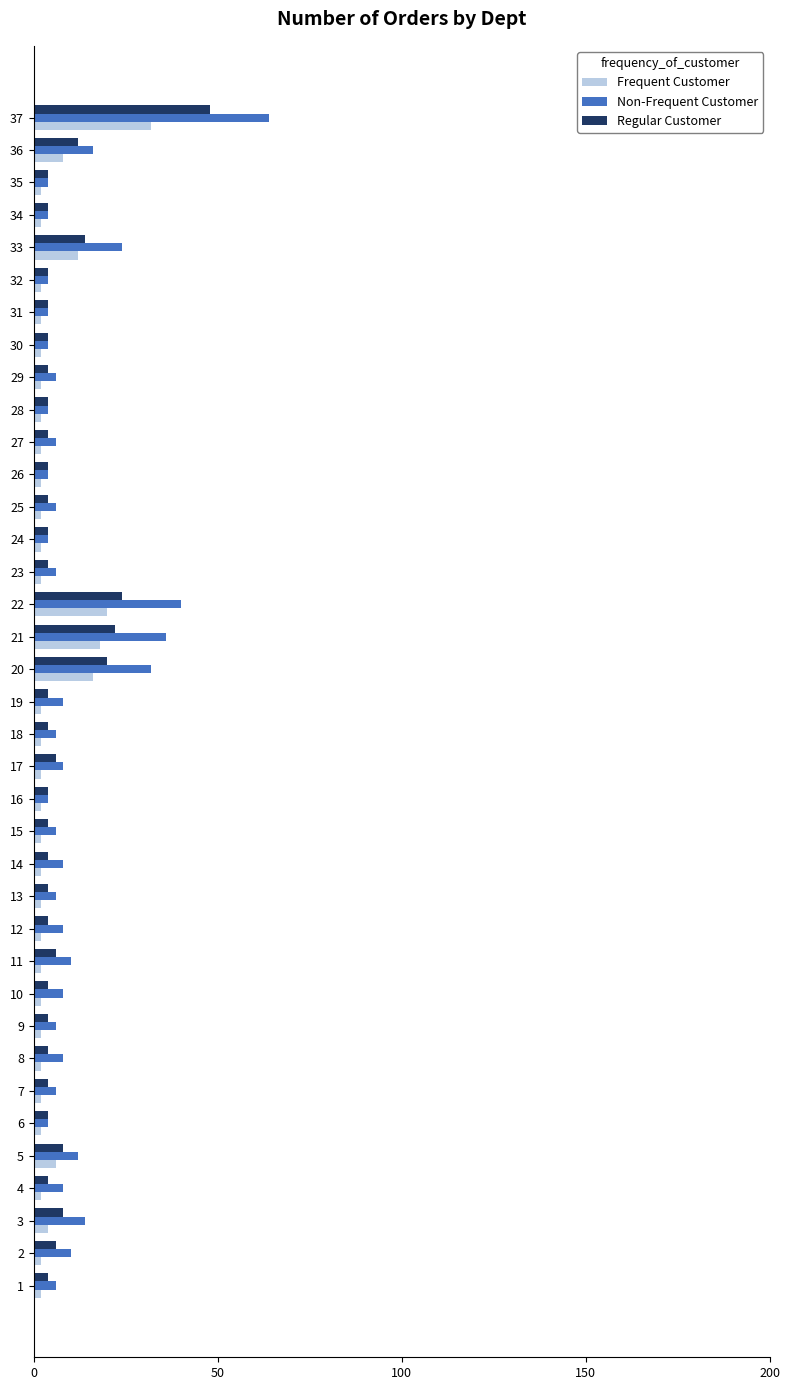

Which series has the widest spread of values?

Non-Frequent Customer